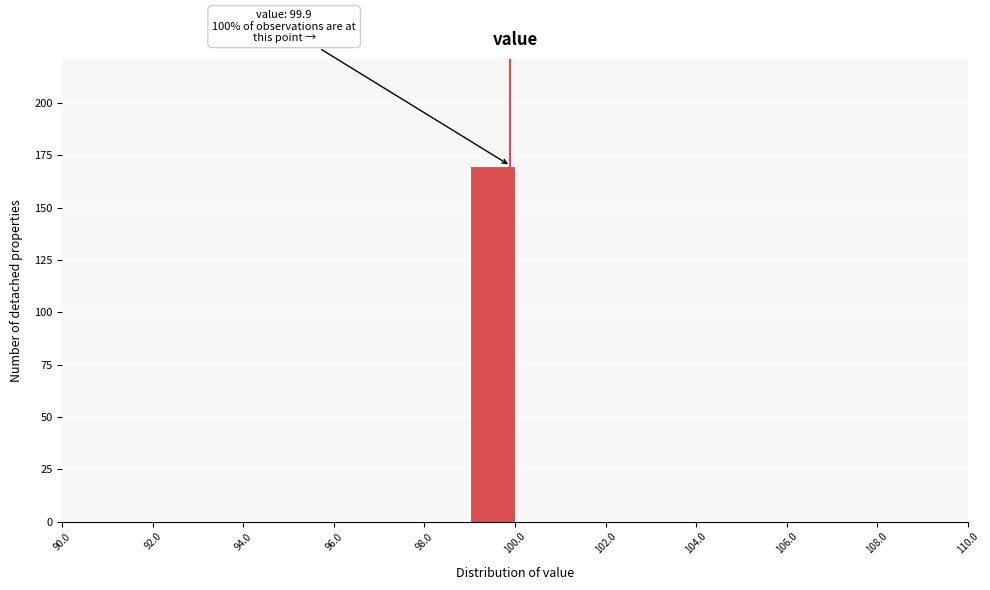

Which range on the x-axis has the tallest bar?

99 to 100